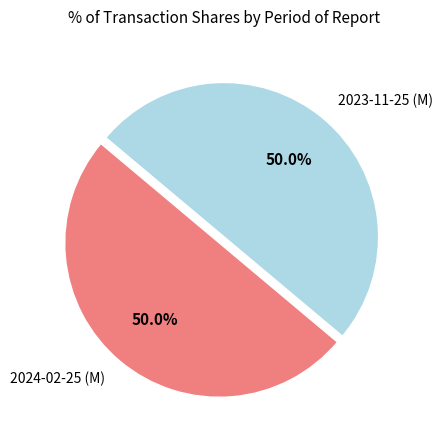

What is the total percentage of 2023-11-25 (M) and 2024-02-25 (M)?

100.0%